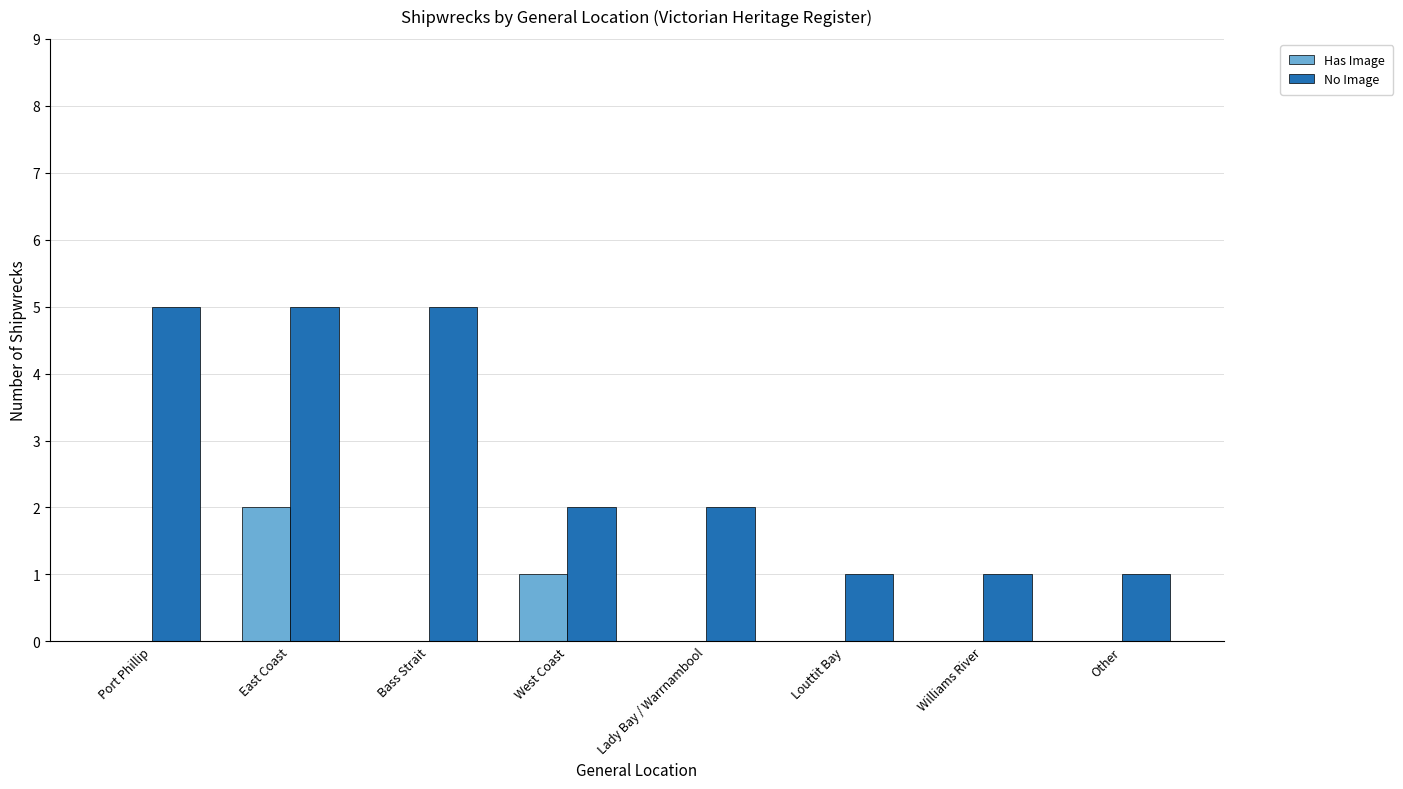

What is the average value of the No Image series?

3